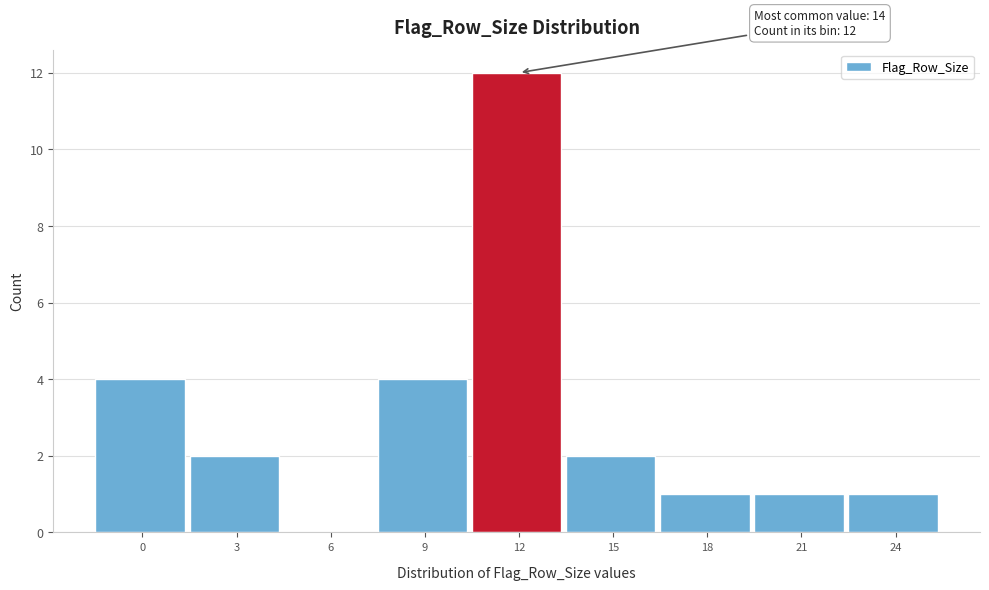

What is the maximum value shown in the chart?

12